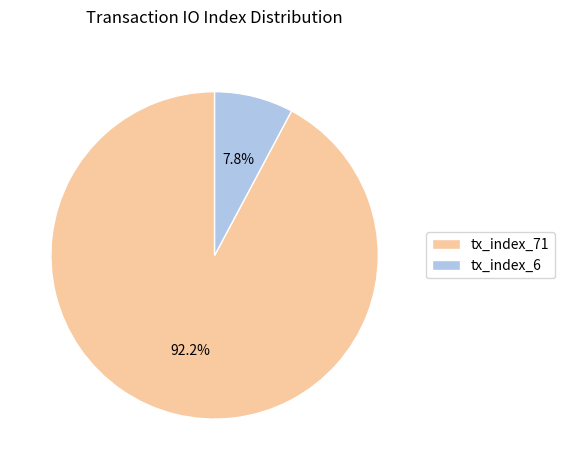

Does tx_index_71 represent more than half of the total?

Yes